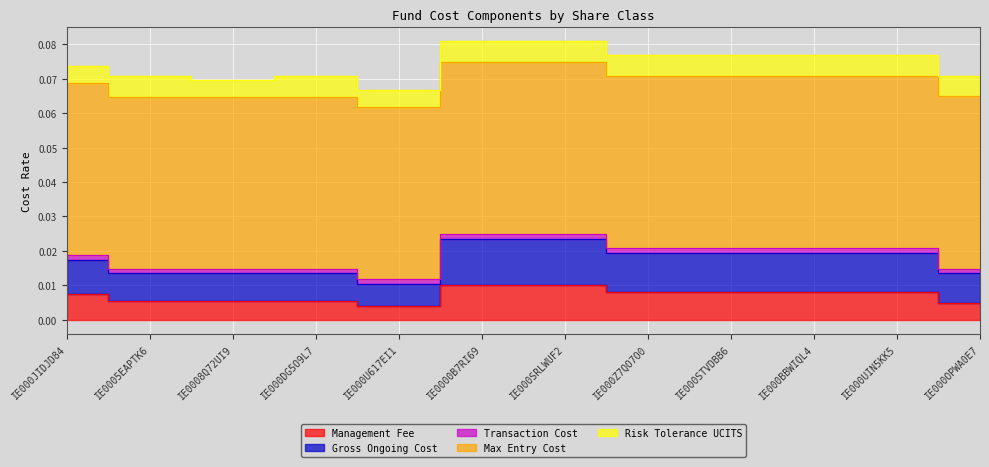

True or false: Max Entry Cost and Management Fee cross at least once.

False